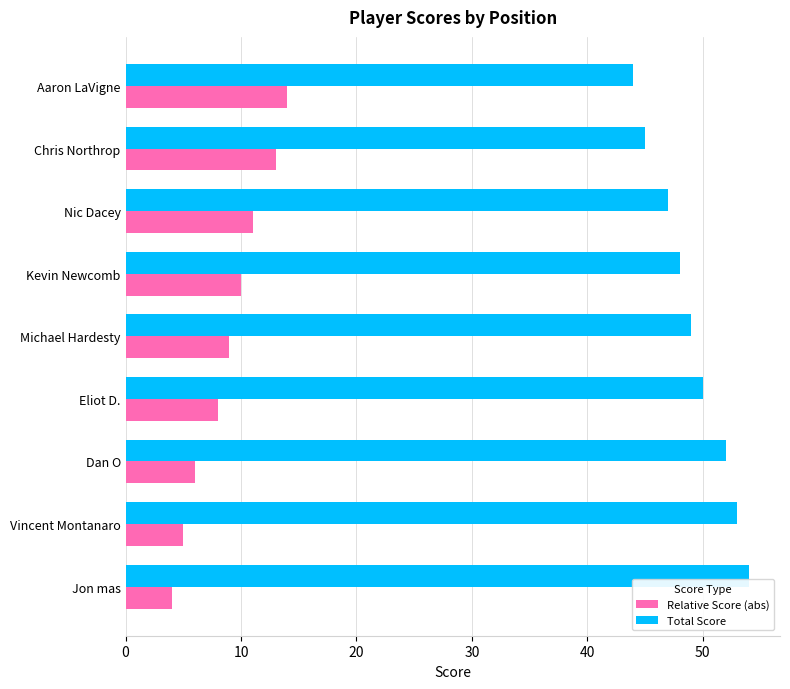

Rank the series by their maximum value, from highest to lowest.

Total Score, Relative Score (abs)